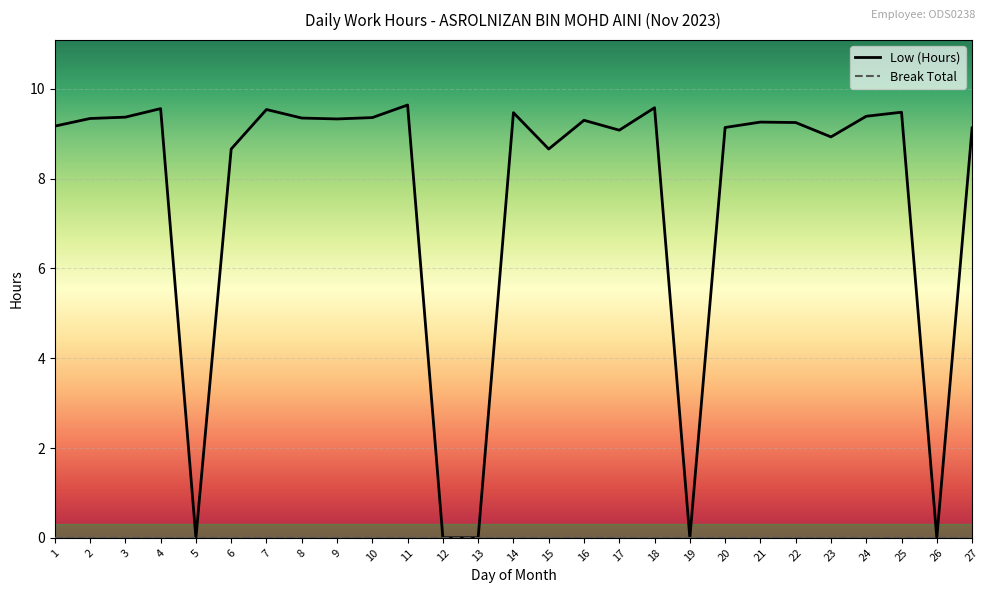

Does the chart display data point markers on the line(s)?

No